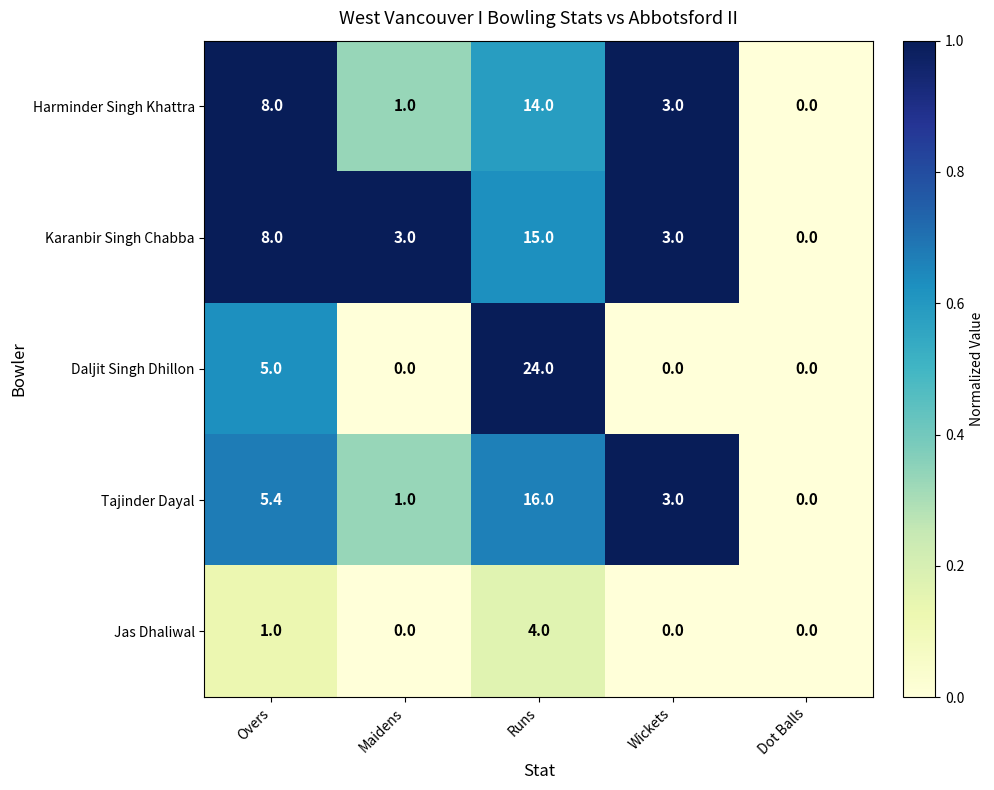

Count the Daljit Singh Dhillon values in the range 0 to 5.

4